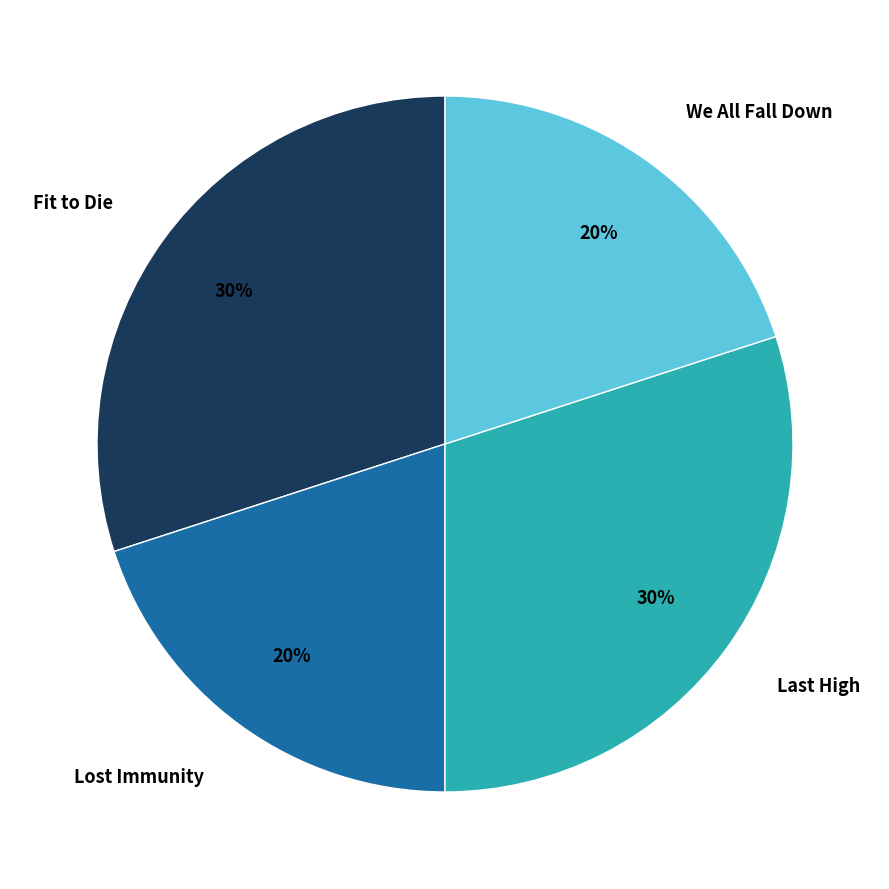

How many segments does this pie chart have?

4